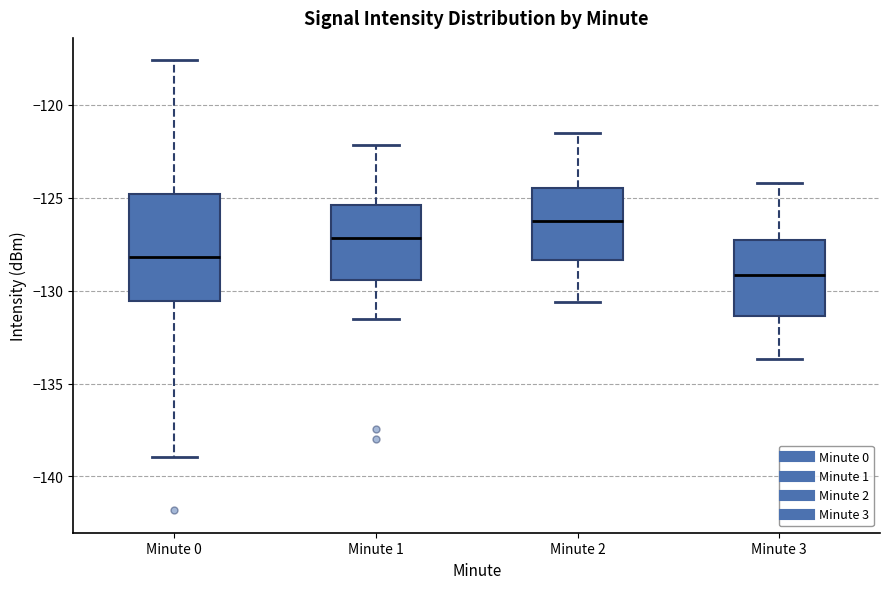

Reading left to right, transcribe this box plot: for each box, give where its median line is, the range the box spans, and where its two whiskers end, as read against the y-axis. The values are not printed on the chart, so give them approximately, as read against the axis.

Minute 0: median -128.0, box -130.5 to -125.0, whiskers -139.0 to -117.5
Minute 1: median -127.0, box -129.5 to -125.5, whiskers -131.5 to -122.0
Minute 2: median -126.0, box -128.5 to -124.5, whiskers -130.5 to -121.5
Minute 3: median -129.0, box -131.5 to -127.5, whiskers -133.5 to -124.0